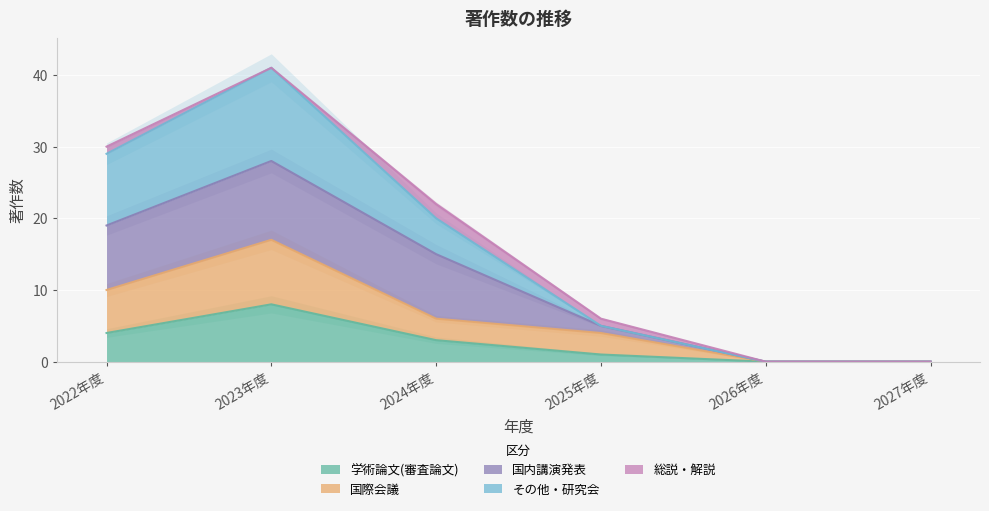

True or false: 学術論文(審査論文) has a value of 11 at 2023年度.

False